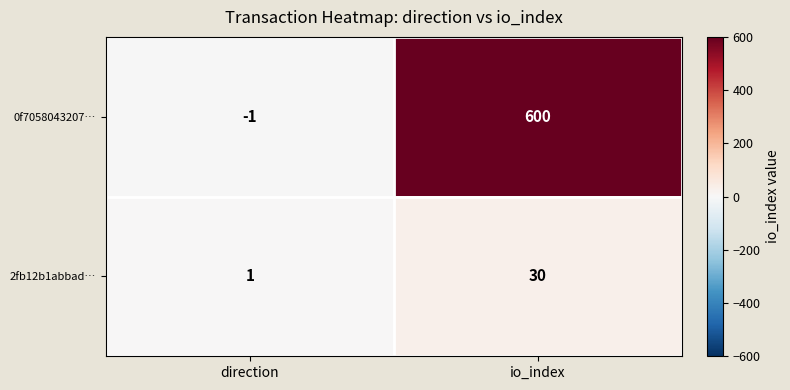

Reading left to right, extract all data points from this chart.

0f7058043207…: direction=-1	io_index=600
2fb12b1abbad…: direction=1	io_index=30